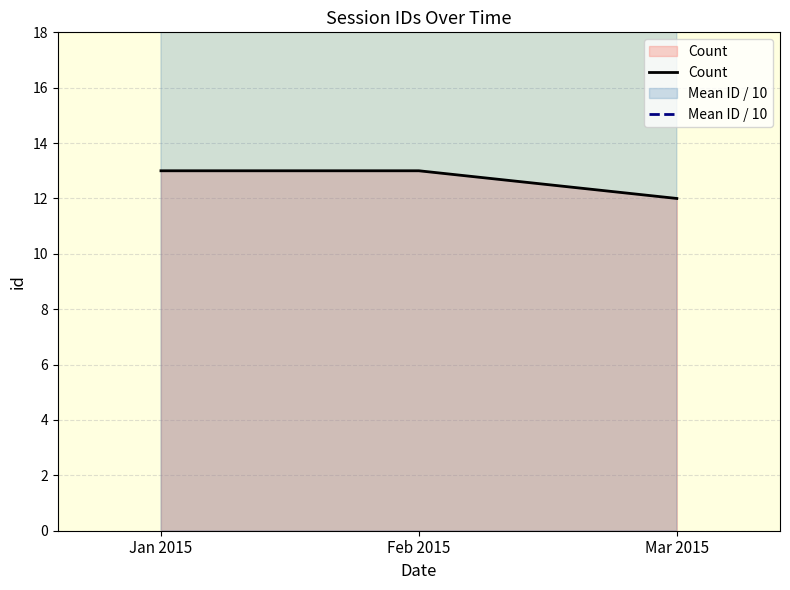

The Count series shows 15.8 at Mar 2015. True or false?

False